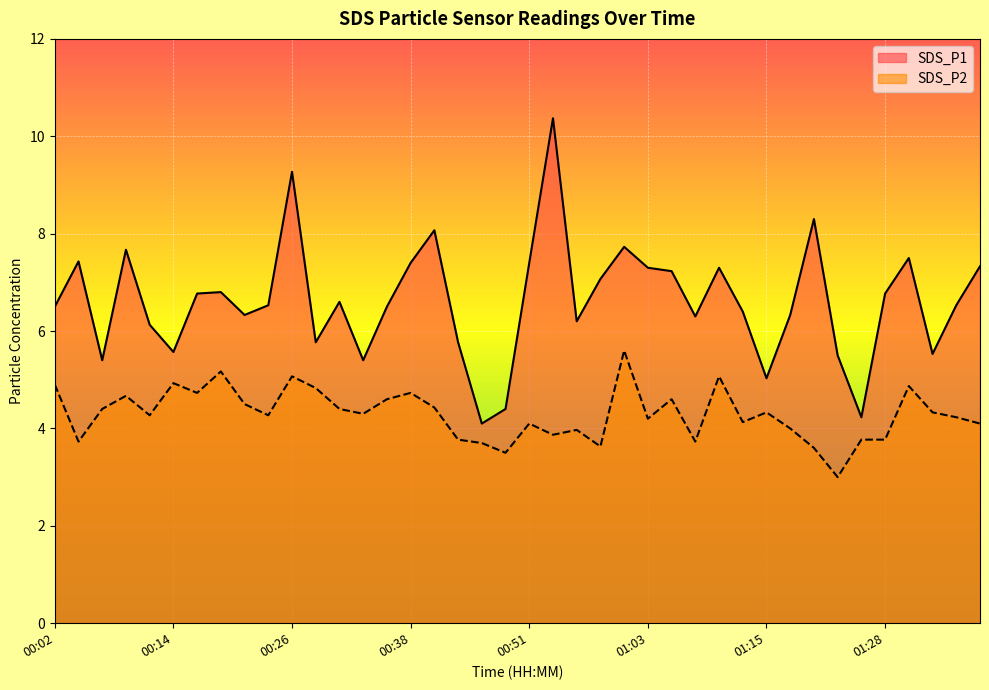

True or false: SDS_P1 and SDS_P2 intersect in this chart.

False